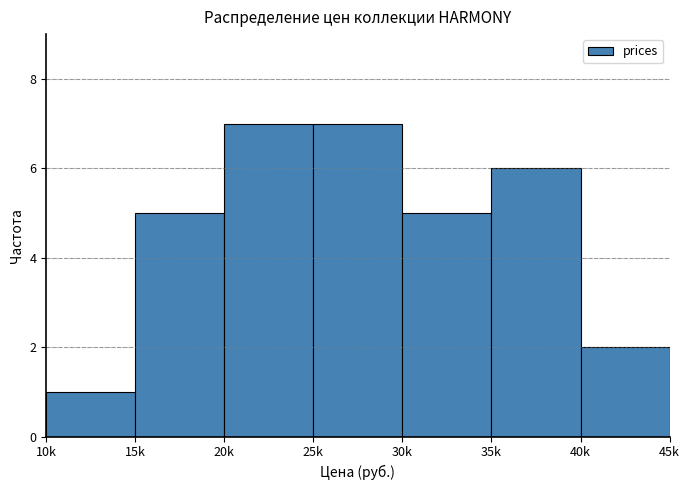

Reading left to right, extract all data points from this chart.

10k=1	15k=5	20k=7	25k=7	30k=5	35k=6	40k=2